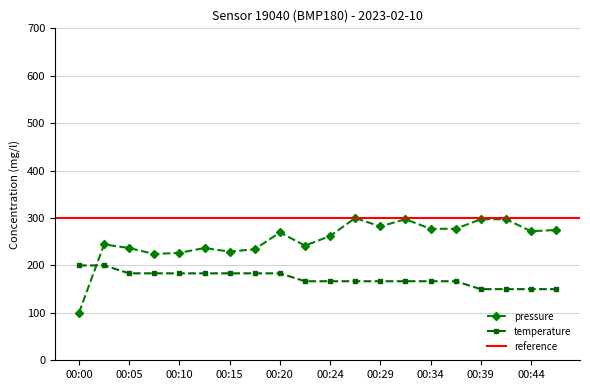

What is the smallest value displayed?

100.0